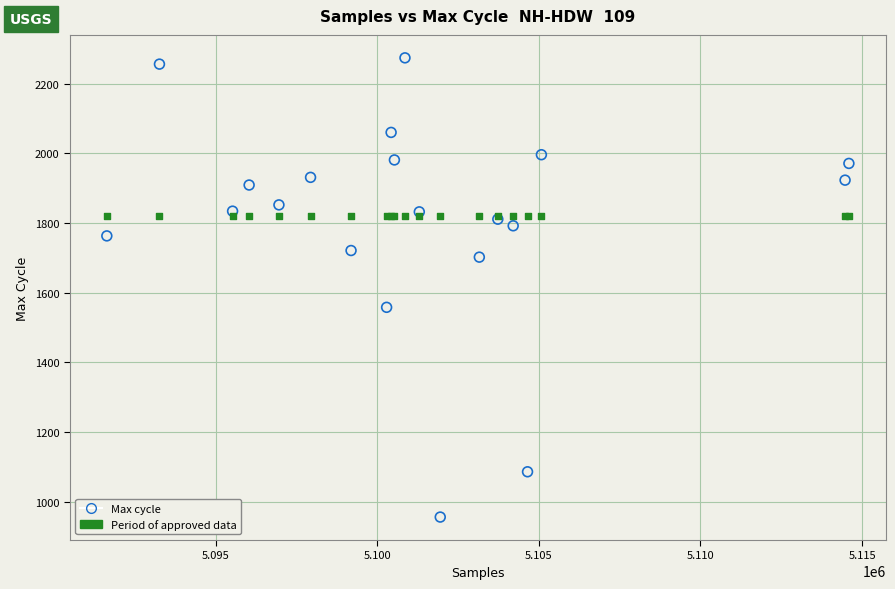

Across all series, what Y value is closest to 1615?

1558